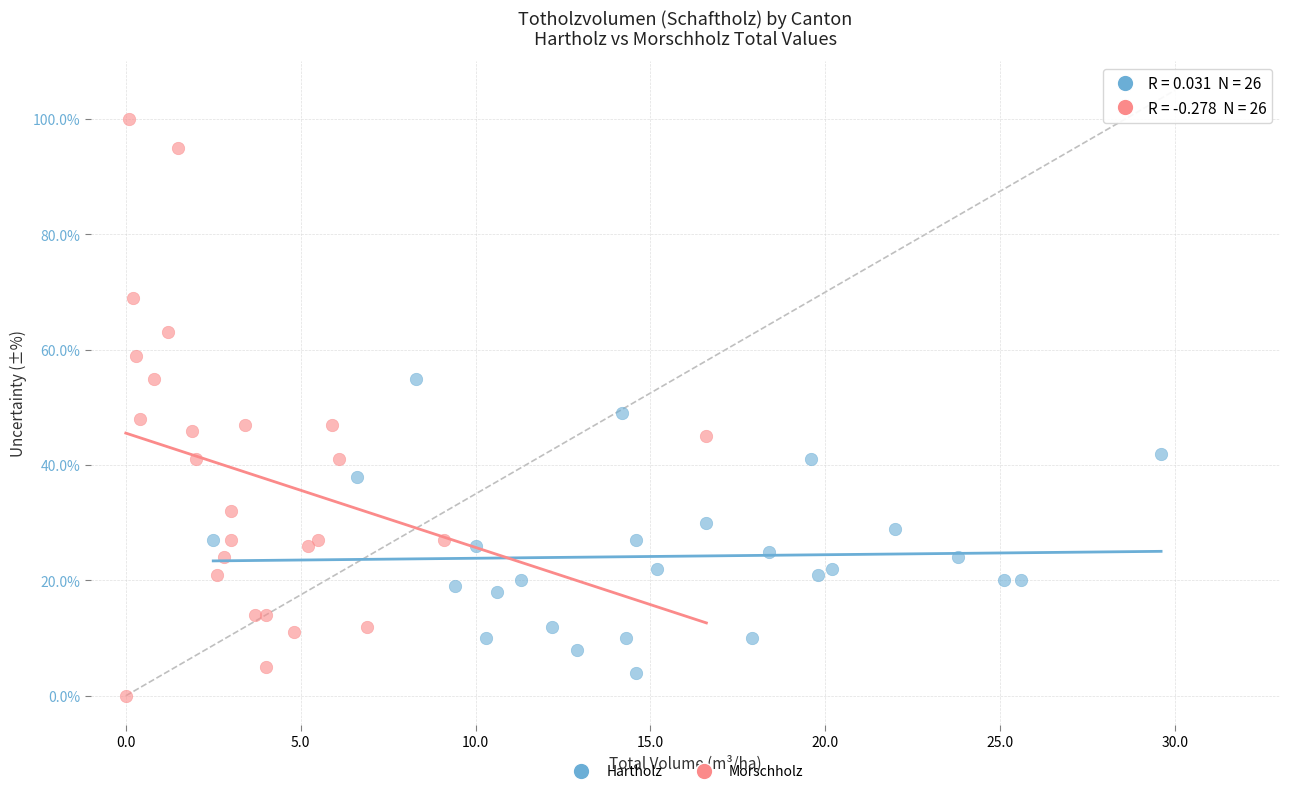

Which series reaches the maximum Y coordinate?

Morschholz